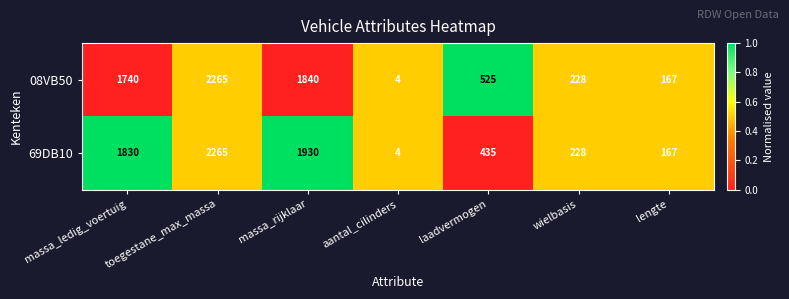

Is it true that 69DB10 equals 435 at laadvermogen?

True